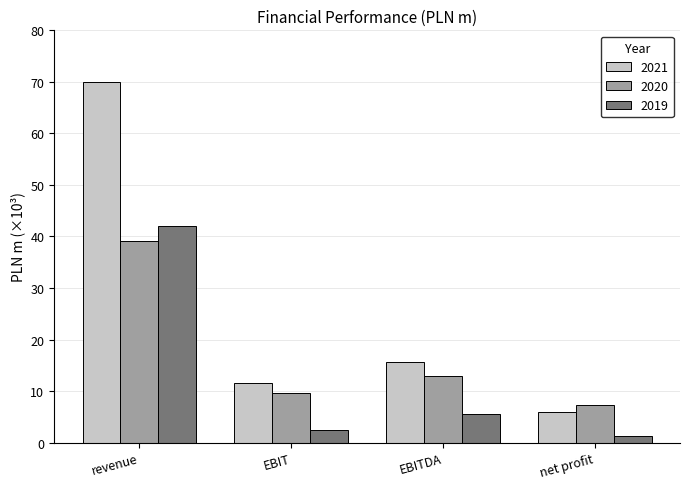

Which series has the widest spread of values?

2021